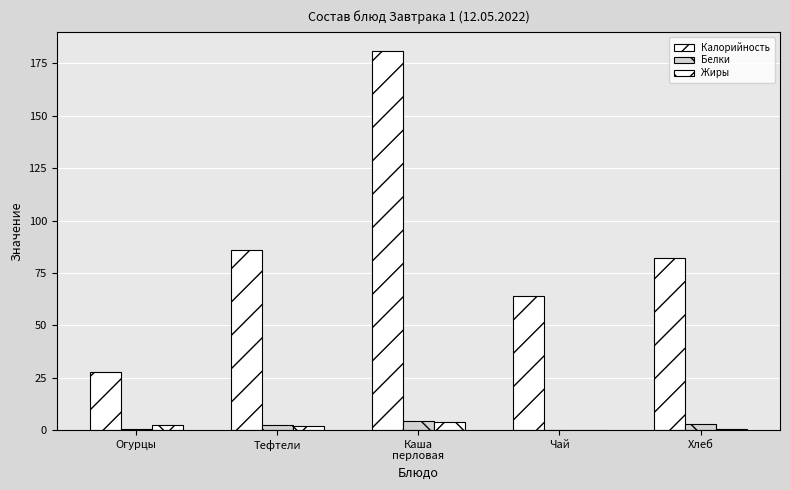

Count the number of data series in this chart.

3